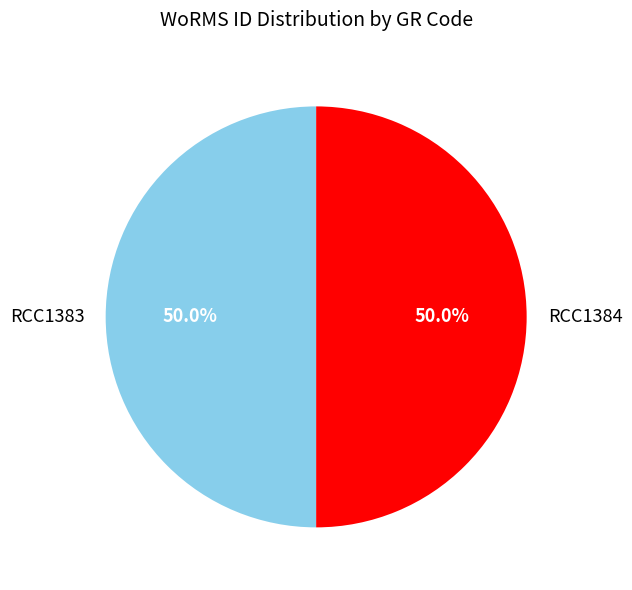

What percentage is the RCC1383 slice, to the nearest percent?

50%